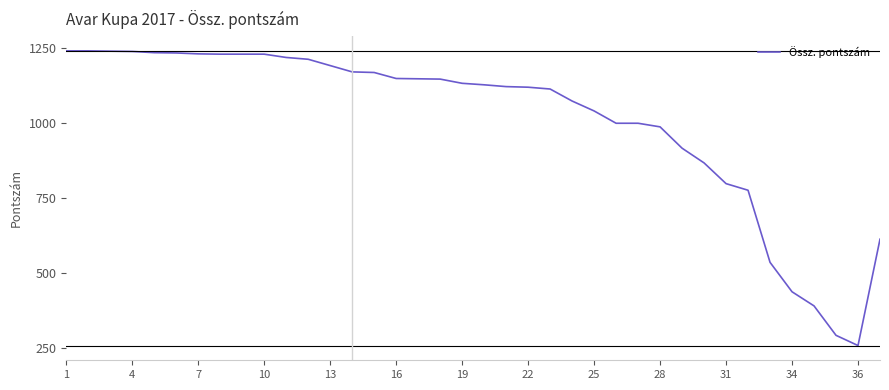

Does the chart have visible grid lines?

No